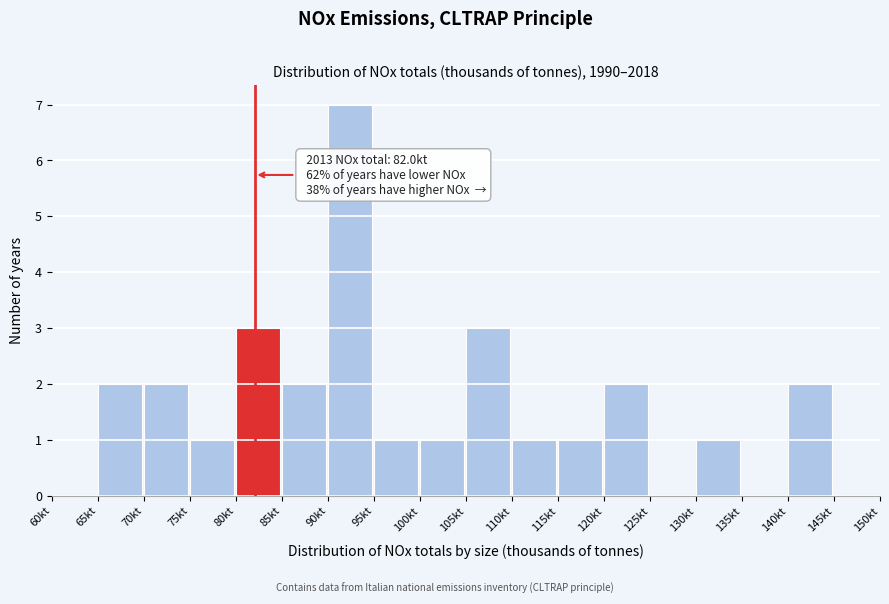

Over which range of the x-axis is the bar tallest?

90 to 95